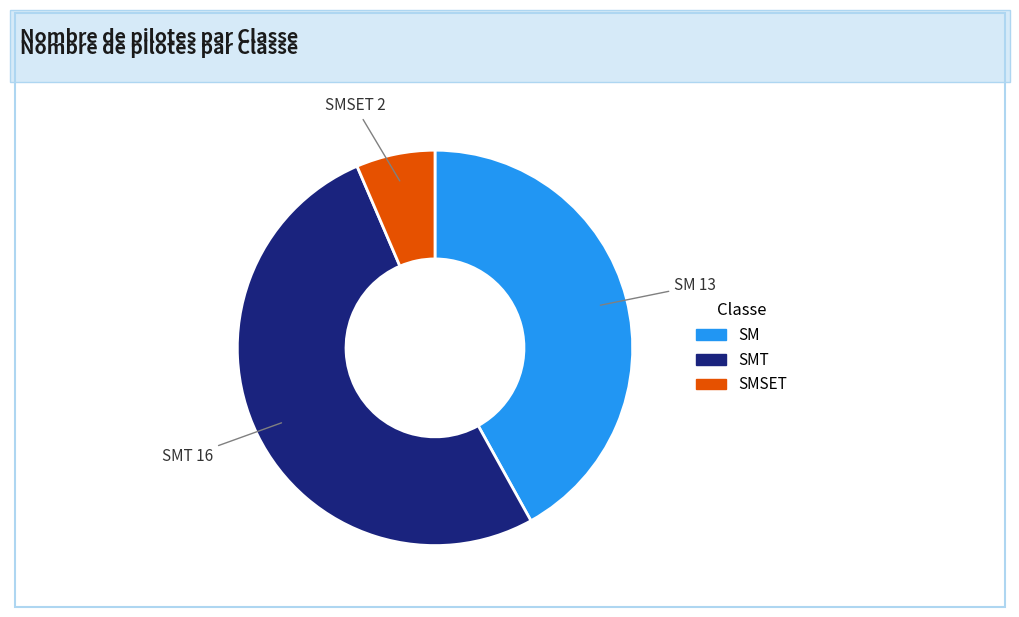

How many segments does this pie chart have?

3